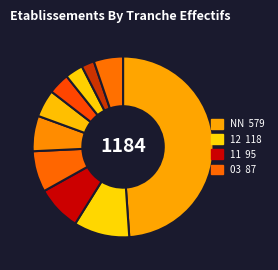

Count the number of slices in the pie.

10